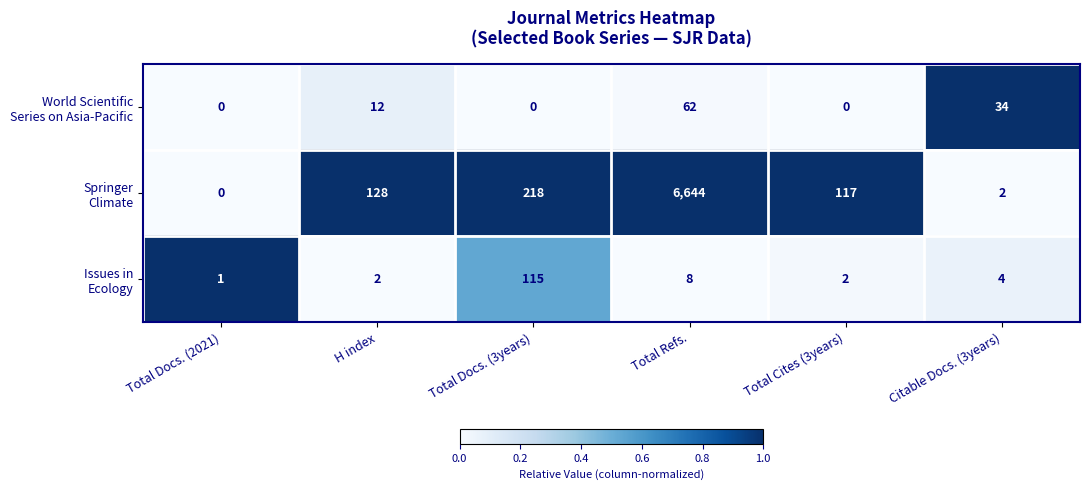

What is the total value across all series at H index?

142